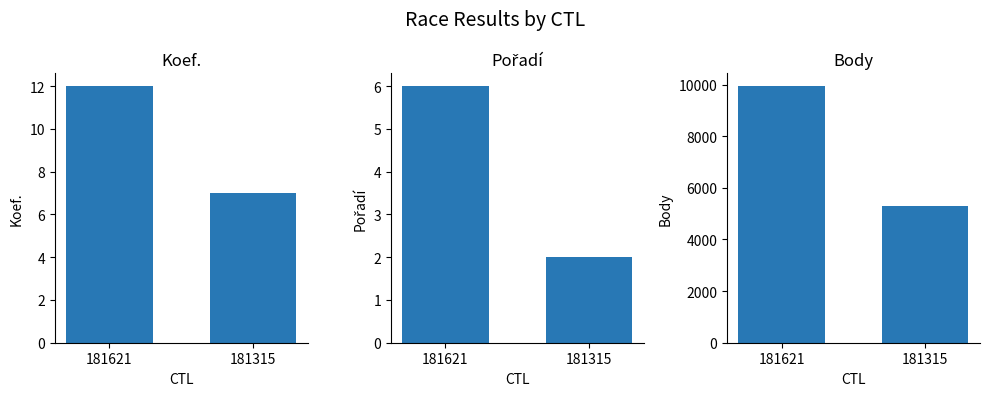

Which has a higher value, 181621 or 181315?

181621